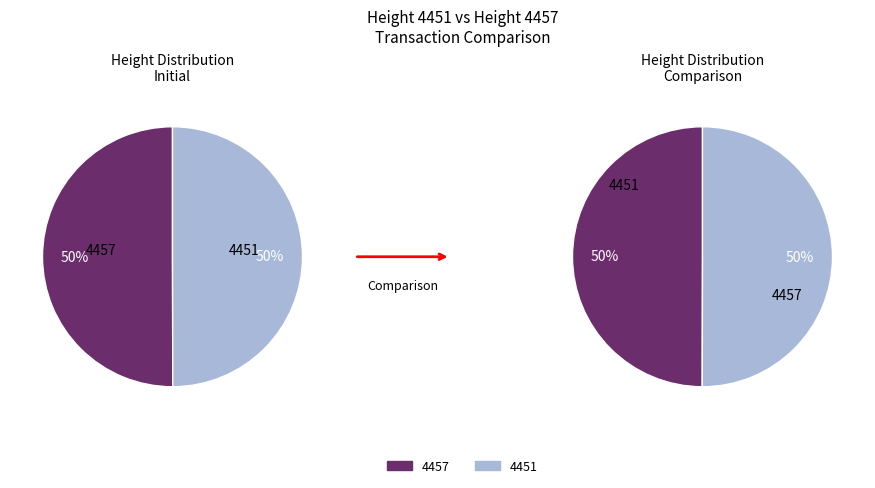

Count the number of slices in the pie.

2